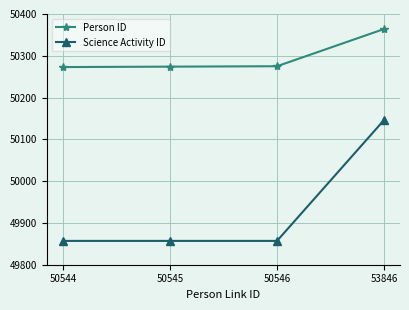

Read the Science Activity ID value at 53846.

50146